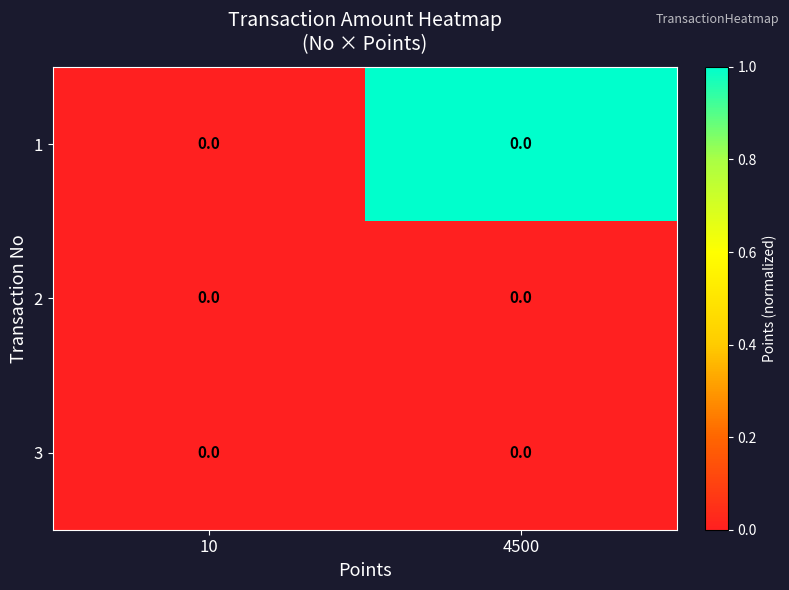

Which series changed the most between 10 and 4500?

1